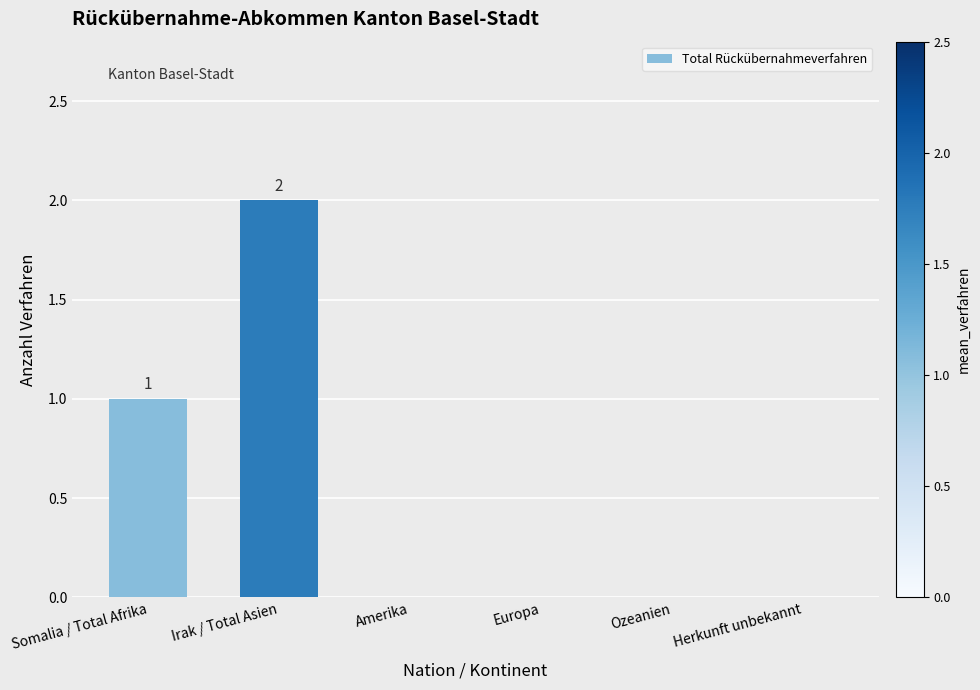

Reading right to left, what are all the values shown in this chart?

Herkunft unbekannt=0	Ozeanien=0	Europa=0	Amerika=0	Irak / Total Asien=2	Somalia / Total Afrika=1